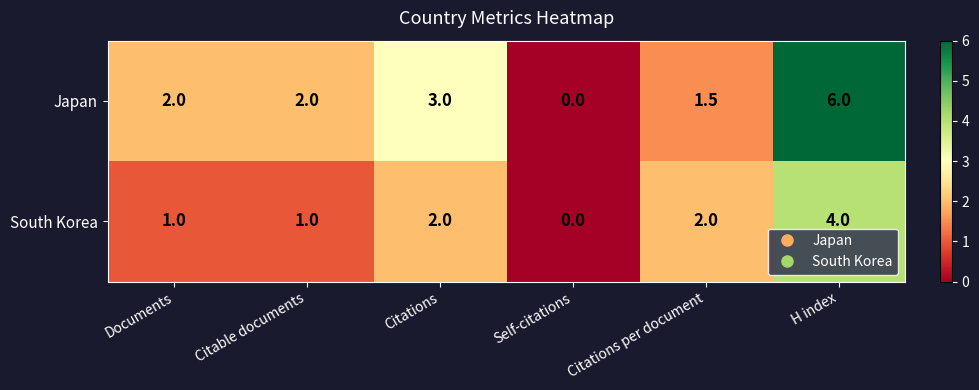

What is the difference between the second highest and minimum values in the South Korea series?

2.0